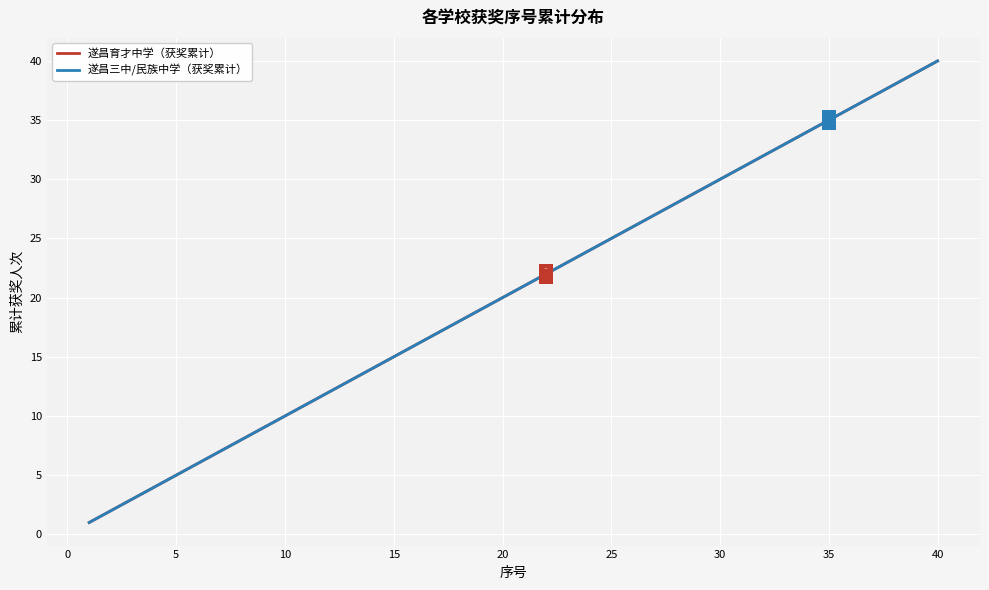

Does the chart have visible grid lines?

Yes